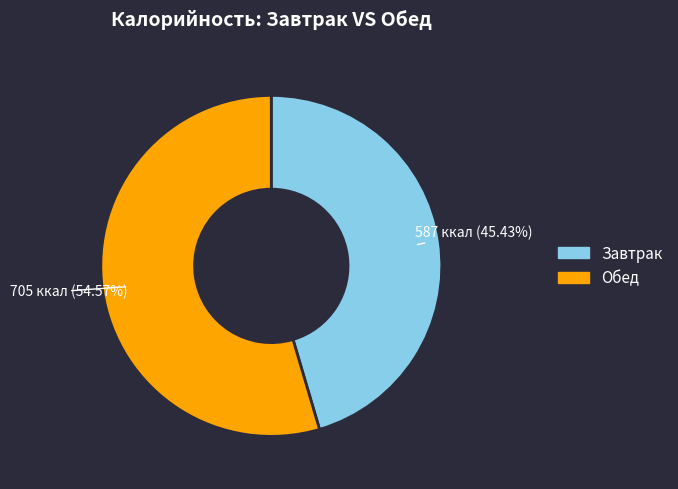

Is there a majority slice in this chart?

Yes